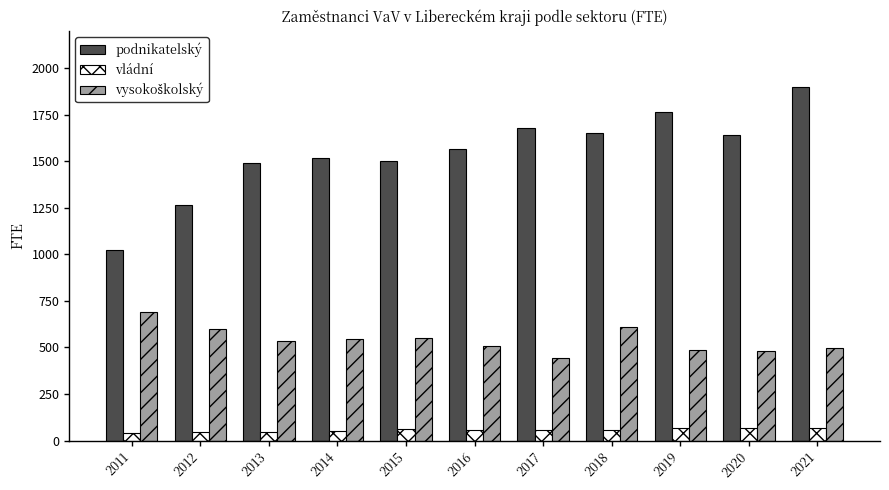

What is the average value of the podnikatelský series?

1545.0